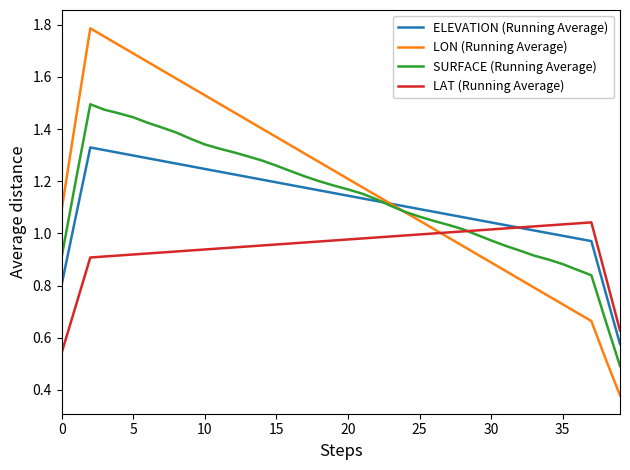

True or false: LAT (Running Average) and LON (Running Average) intersect in this chart.

True